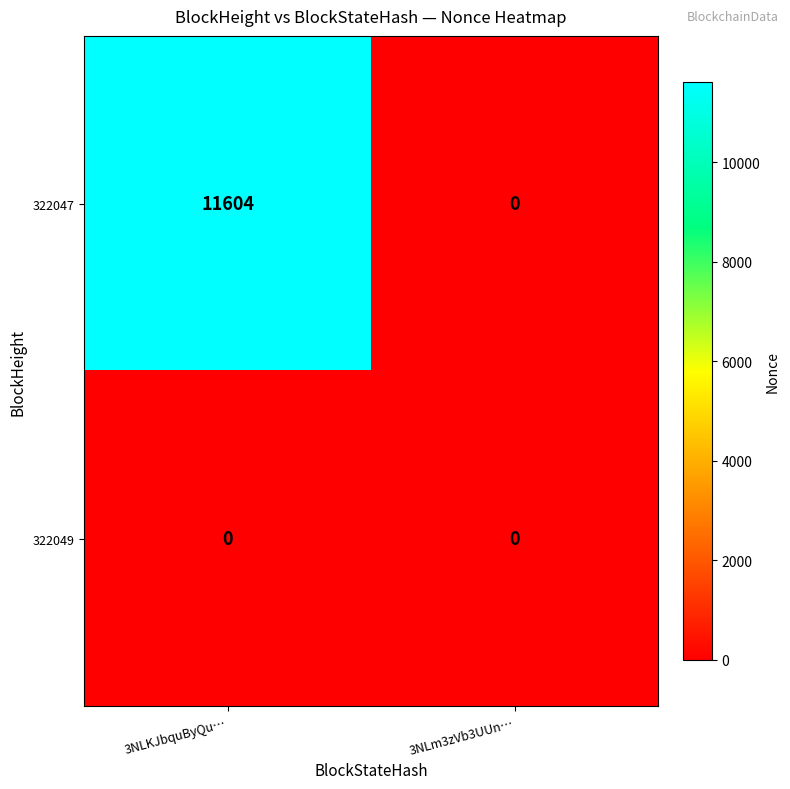

At which category is the sum across all series the highest?

3NLKJbquByQu…